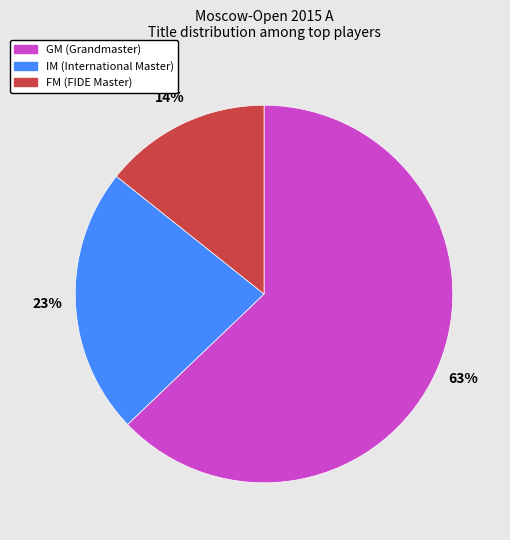

Count the number of slices in the pie.

3